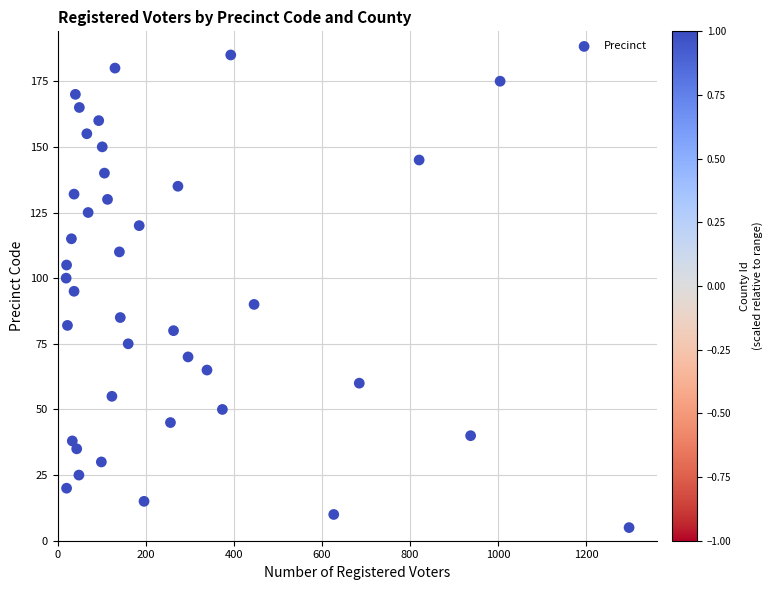

What is the range of Y values (max minus min)?

180